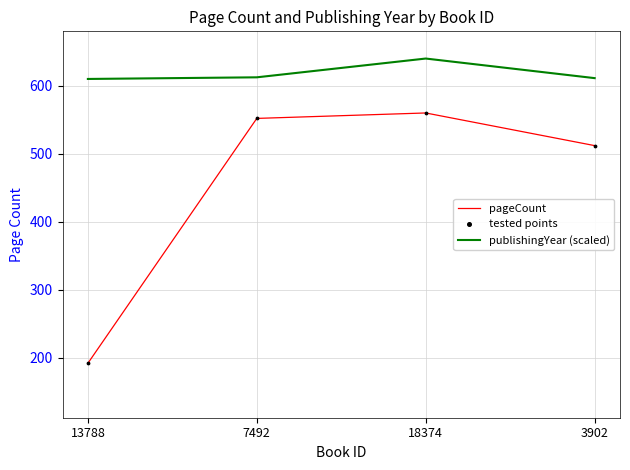

Which series has the largest range (max minus min)?

pageCount